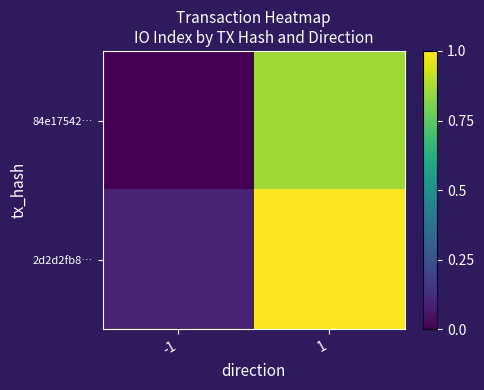

Which series has the widest spread of values?

2d2d2fb8…